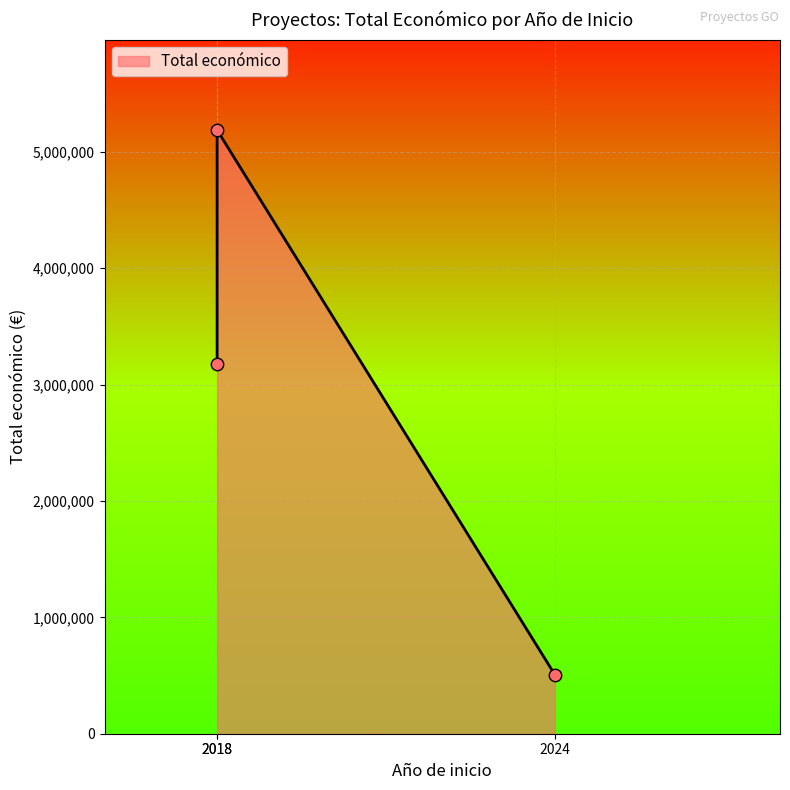

What is the change in value from 2024 to 2018?

+4680000